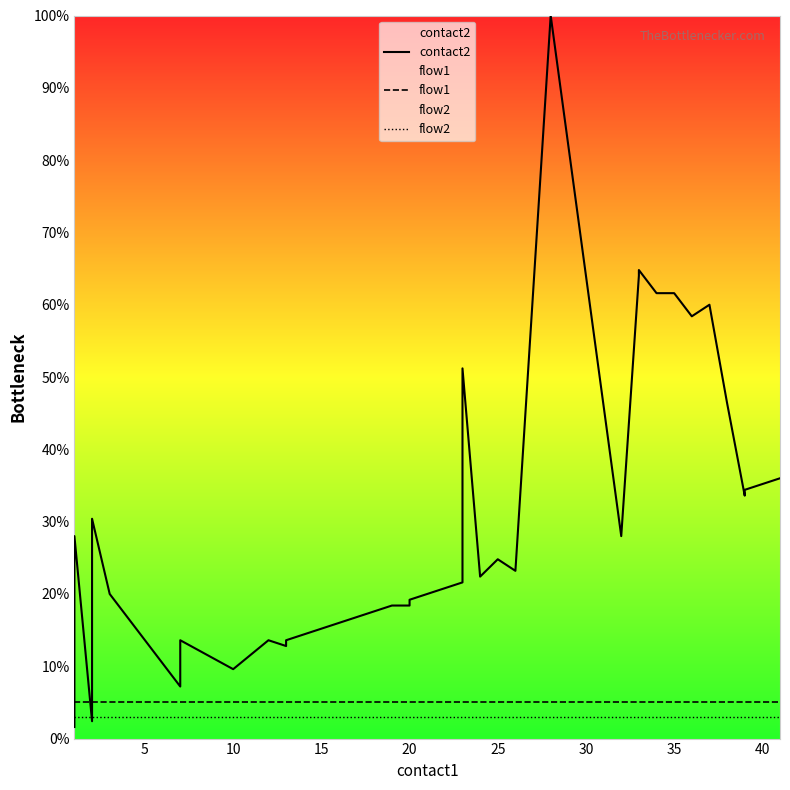

Does the chart display data point markers on the line(s)?

No